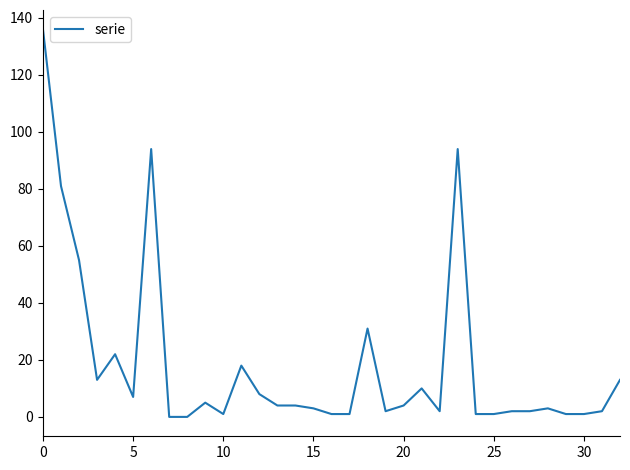

What is the greatest value displayed?

136